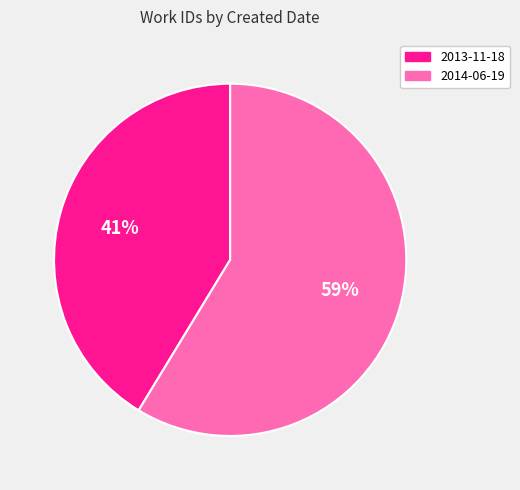

Which slice is the largest?

2014-06-19